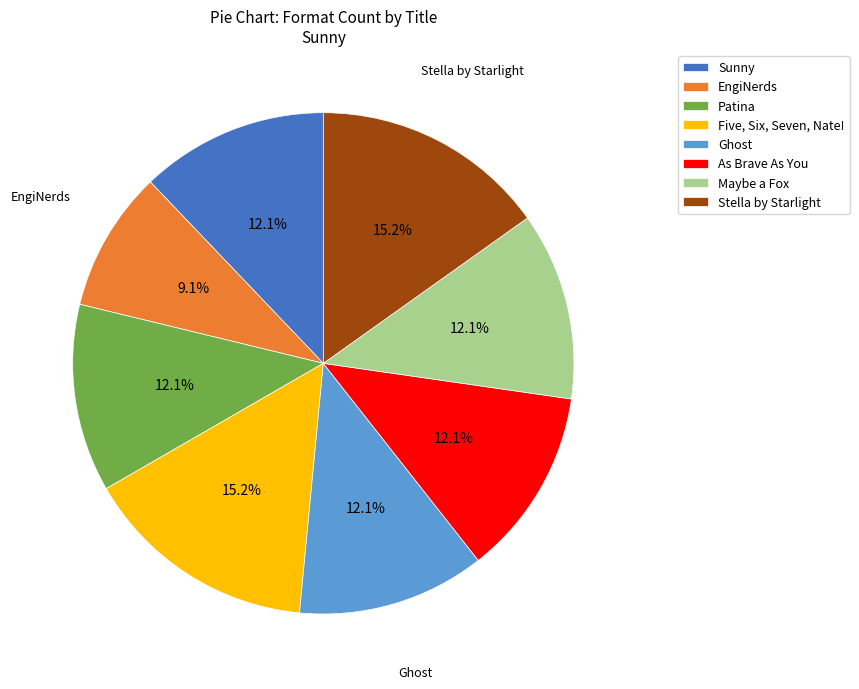

True or false: Maybe a Fox accounts for 4% of the total.

False